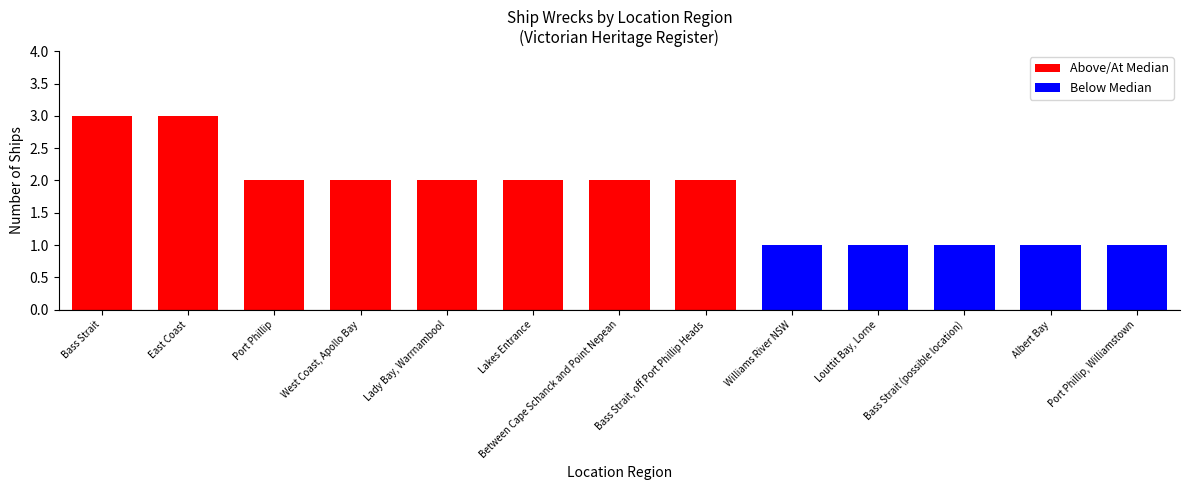

What position from the left is Bass Strait, off Port Phillip Heads?

8